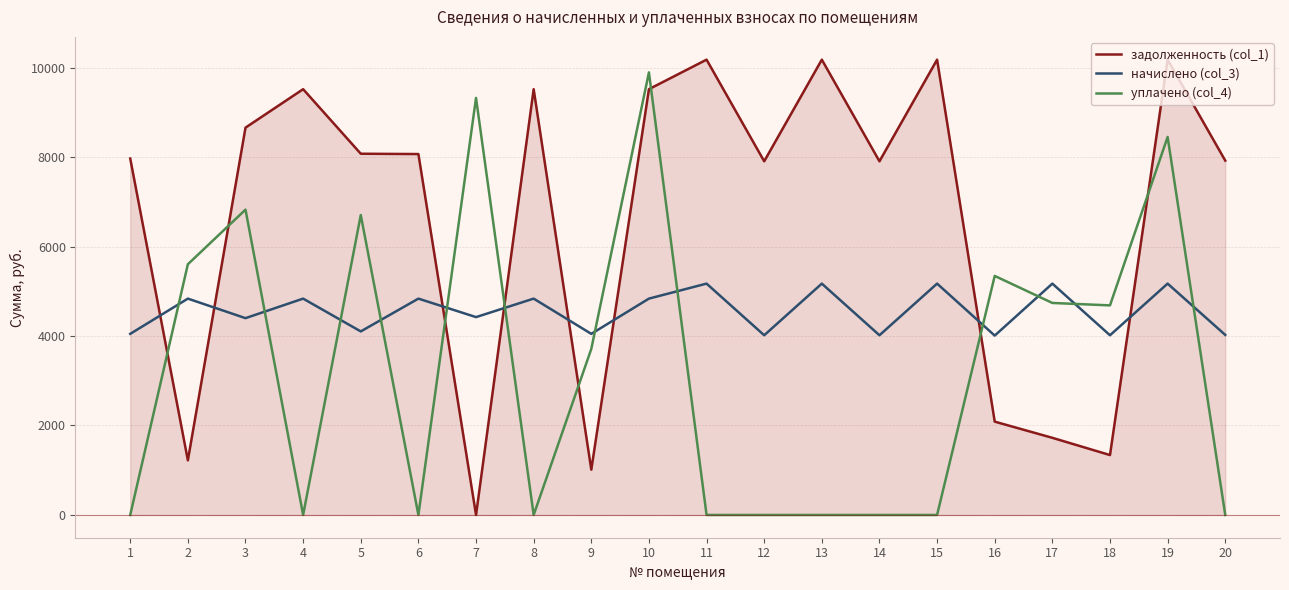

Where is the first local minimum for уплачено (col_4)?

4